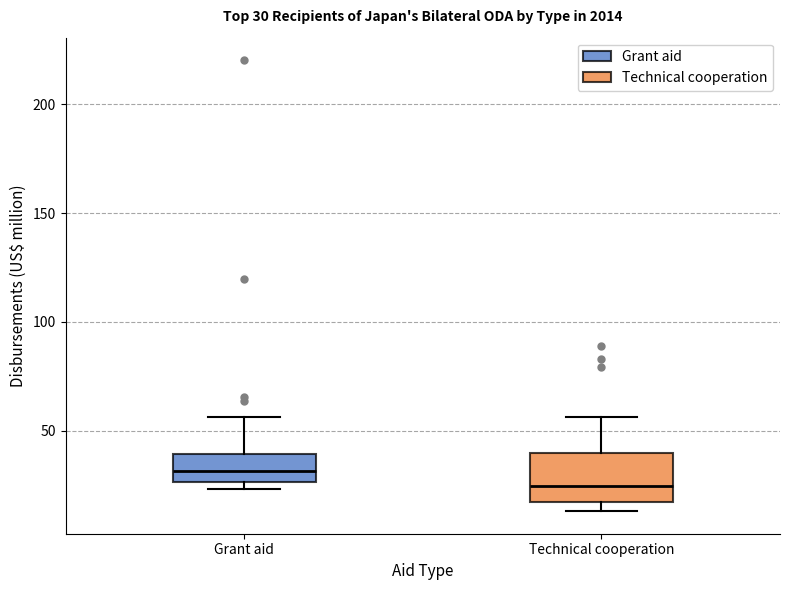

Which box's median line is the lowest?

Technical cooperation